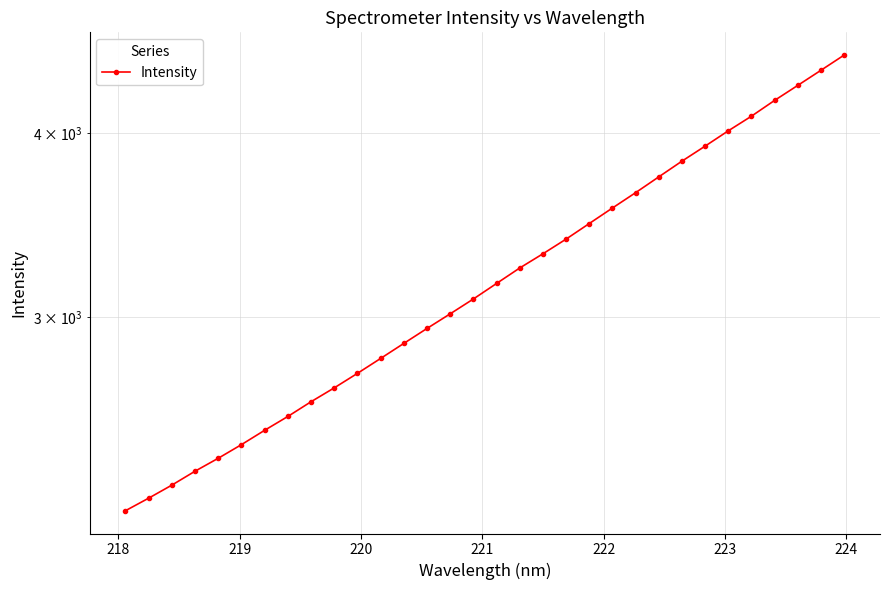

What is the value of the 24th point from the left?

3736.7